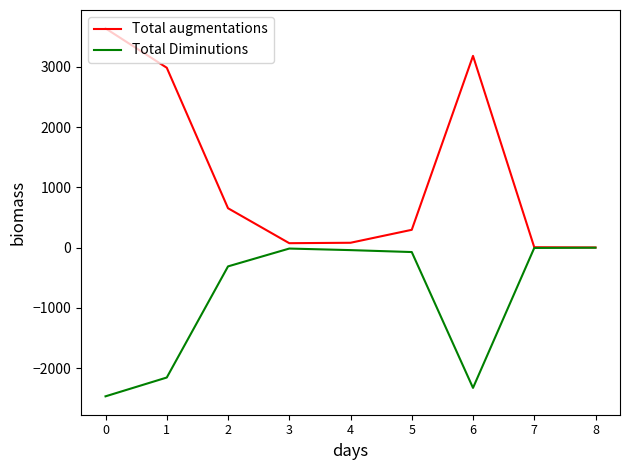

What is the difference between the second highest and minimum values in the Total augmentations series?

3179